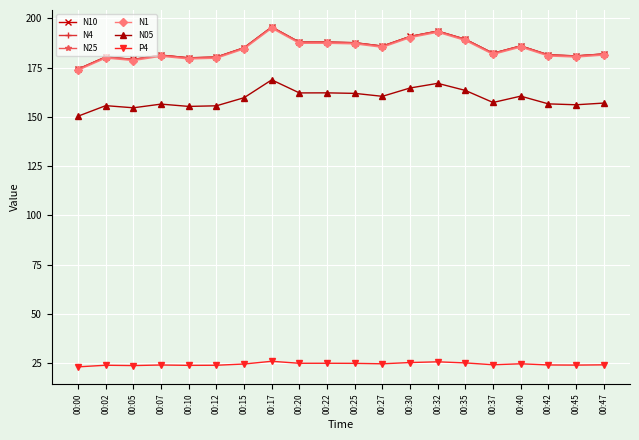

What is the value of the N05 point at the 12th from the left?

160.4